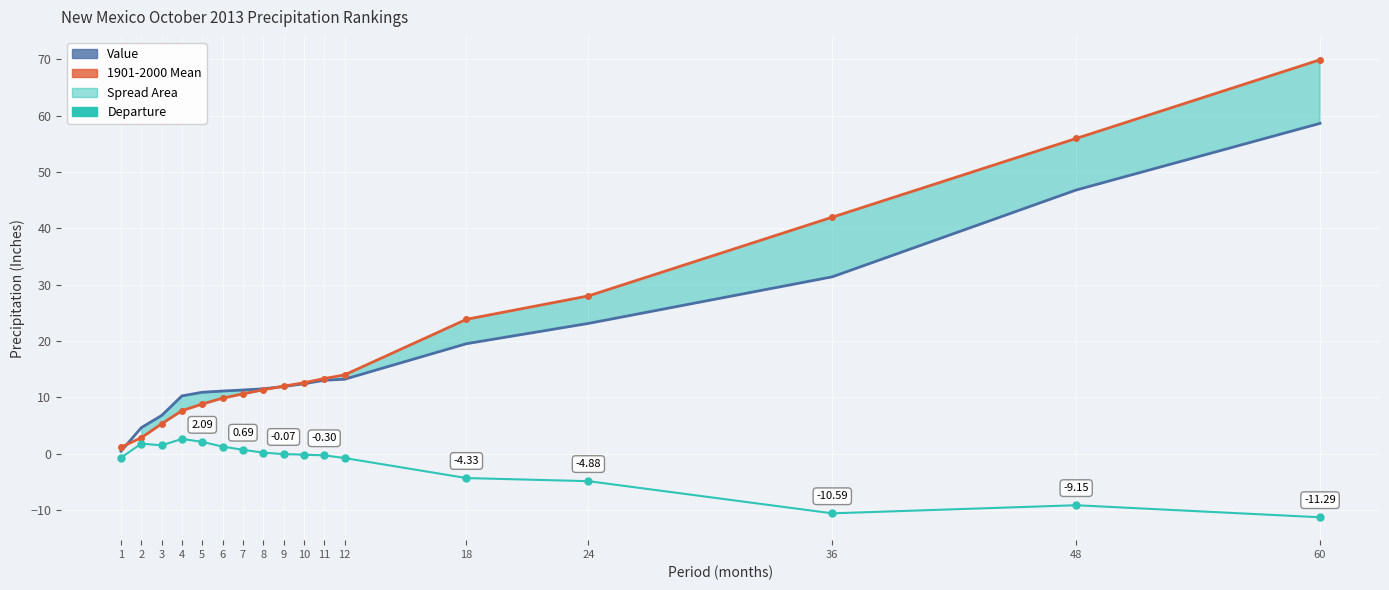

What is the minimum value shown in the chart?

-11.3